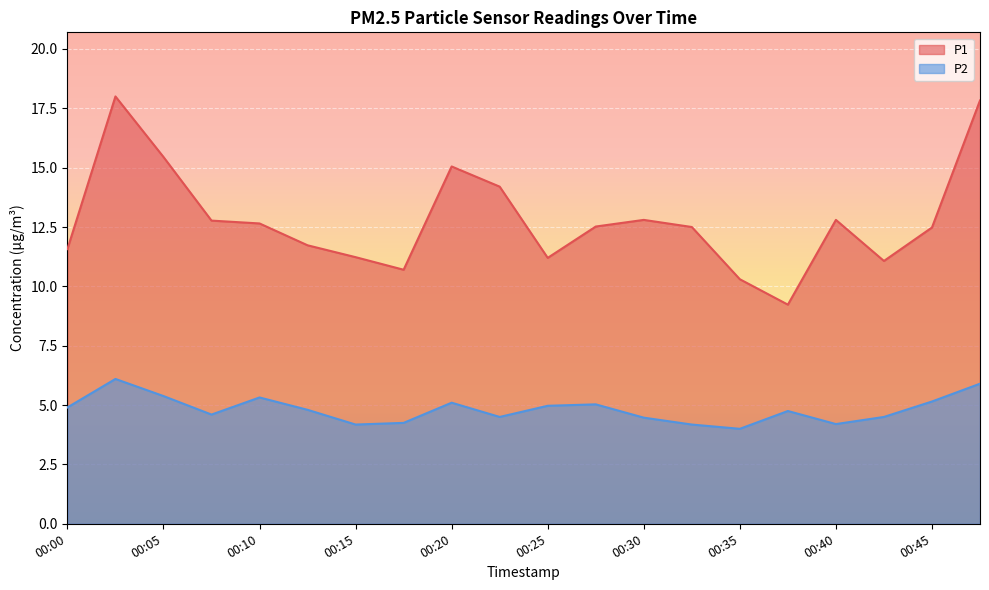

True or false: P2 and P1 cross at least once.

False